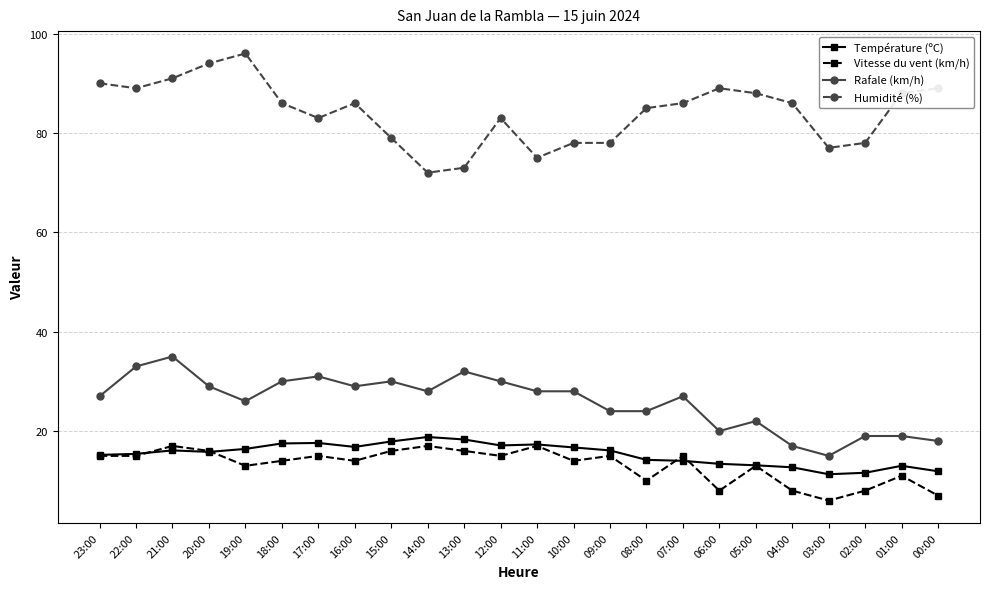

What is the label of the 13th point from the left?

11:00